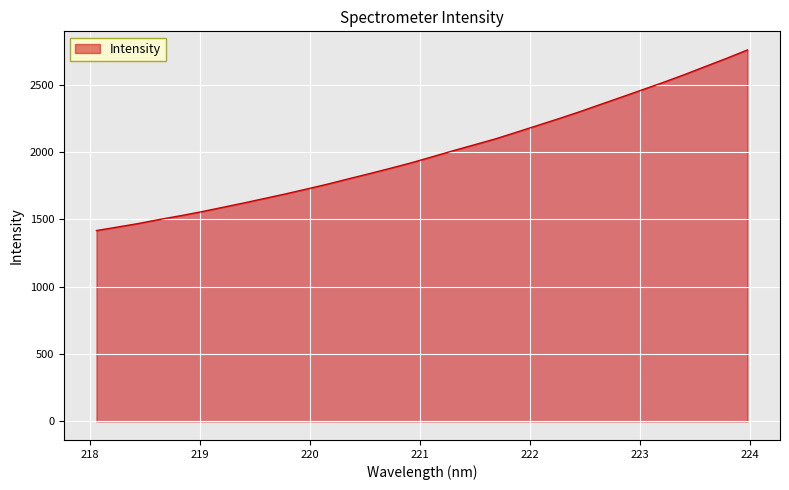

What is the difference between the maximum and minimum values?

1340.6